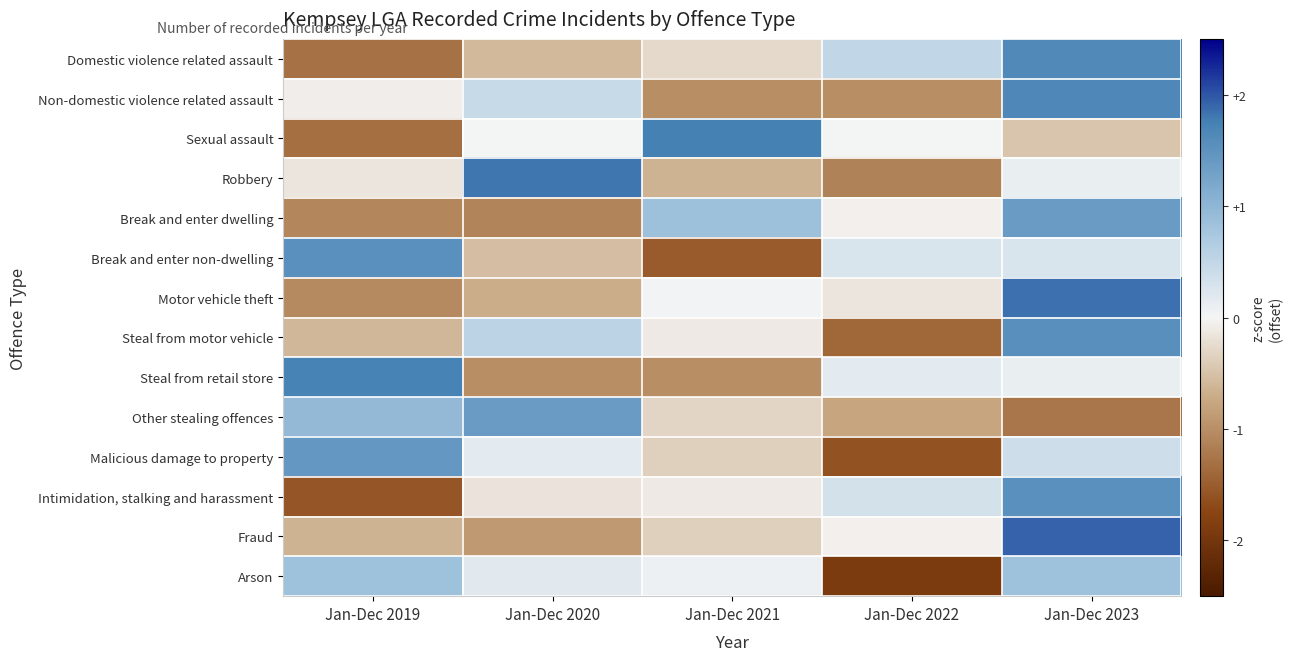

Reading left to right, list all the values displayed in this chart.

Domestic violence related assault: Jan-Dec 2019=-1.3	Jan-Dec 2020=-0.6	Jan-Dec 2021=-0.3	Jan-Dec 2022=0.5	Jan-Dec 2023=1.6
Non-domestic violence related assault: Jan-Dec 2019=-0.1	Jan-Dec 2020=0.4	Jan-Dec 2021=-1.0	Jan-Dec 2022=-1.0	Jan-Dec 2023=1.7
Sexual assault: Jan-Dec 2019=-1.3	Jan-Dec 2020=0.0	Jan-Dec 2021=1.7	Jan-Dec 2022=0.0	Jan-Dec 2023=-0.5
Robbery: Jan-Dec 2019=-0.1	Jan-Dec 2020=1.8	Jan-Dec 2021=-0.6	Jan-Dec 2022=-1.1	Jan-Dec 2023=0.1
Break and enter dwelling: Jan-Dec 2019=-1.1	Jan-Dec 2020=-1.1	Jan-Dec 2021=0.8	Jan-Dec 2022=-0.1	Jan-Dec 2023=1.4
Break and enter non-dwelling: Jan-Dec 2019=1.5	Jan-Dec 2020=-0.5	Jan-Dec 2021=-1.5	Jan-Dec 2022=0.3	Jan-Dec 2023=0.3
Motor vehicle theft: Jan-Dec 2019=-1.0	Jan-Dec 2020=-0.7	Jan-Dec 2021=0.0	Jan-Dec 2022=-0.2	Jan-Dec 2023=1.8
Steal from motor vehicle: Jan-Dec 2019=-0.6	Jan-Dec 2020=0.6	Jan-Dec 2021=-0.1	Jan-Dec 2022=-1.4	Jan-Dec 2023=1.5
Steal from retail store: Jan-Dec 2019=1.7	Jan-Dec 2020=-1.0	Jan-Dec 2021=-1.0	Jan-Dec 2022=0.2	Jan-Dec 2023=0.1
Other stealing offences: Jan-Dec 2019=0.9	Jan-Dec 2020=1.4	Jan-Dec 2021=-0.3	Jan-Dec 2022=-0.8	Jan-Dec 2023=-1.2
Malicious damage to property: Jan-Dec 2019=1.4	Jan-Dec 2020=0.2	Jan-Dec 2021=-0.4	Jan-Dec 2022=-1.6	Jan-Dec 2023=0.4
Intimidation, stalking and harassment: Jan-Dec 2019=-1.6	Jan-Dec 2020=-0.2	Jan-Dec 2021=-0.1	Jan-Dec 2022=0.3	Jan-Dec 2023=1.5
Fraud: Jan-Dec 2019=-0.6	Jan-Dec 2020=-0.9	Jan-Dec 2021=-0.4	Jan-Dec 2022=-0.1	Jan-Dec 2023=1.9
Arson: Jan-Dec 2019=0.8	Jan-Dec 2020=0.2	Jan-Dec 2021=0.1	Jan-Dec 2022=-1.9	Jan-Dec 2023=0.8